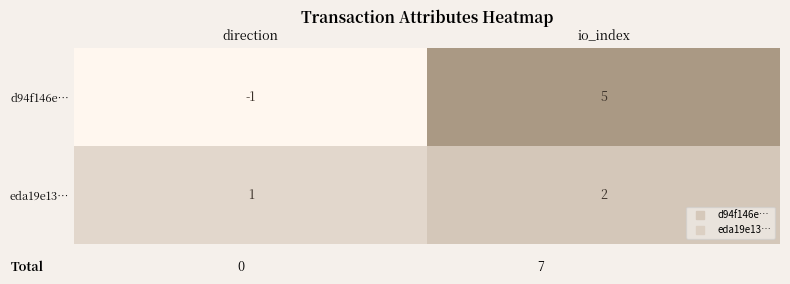

What is the maximum value shown in the chart?

5